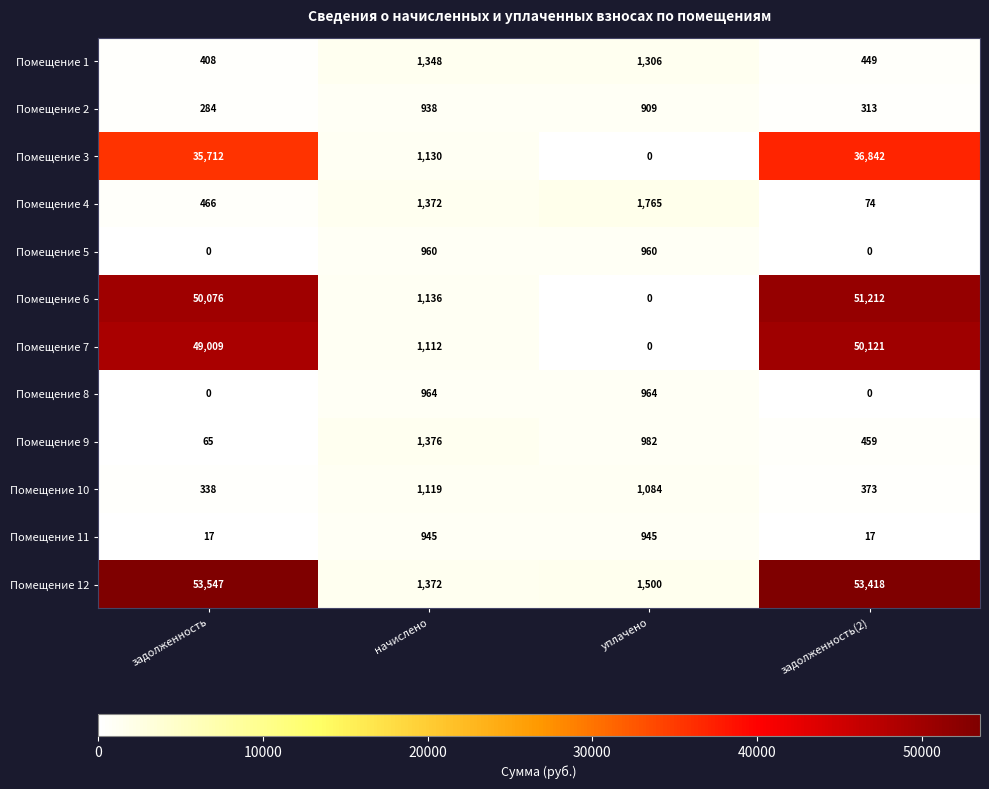

What is the difference between the Помещение 1 values at задолженность and начислено?

940